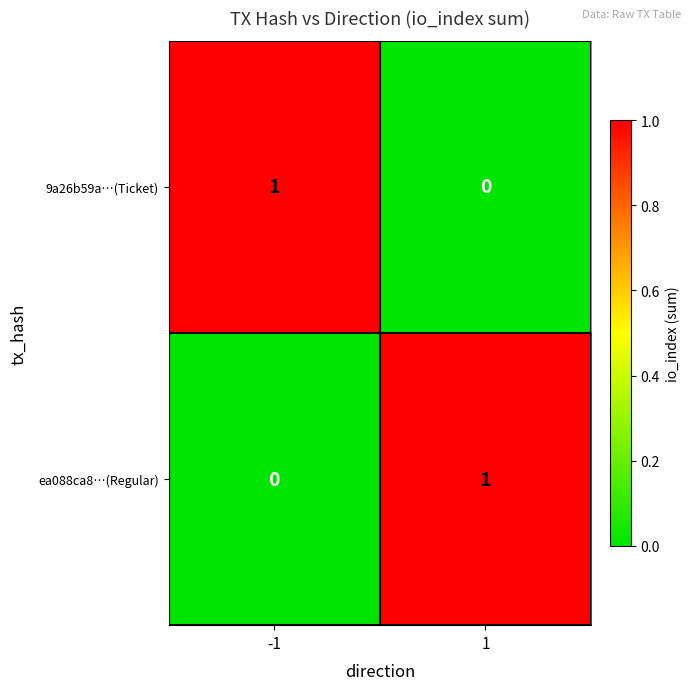

List the labels in order of ea088ca8…(Regular) value, largest first.

1, -1